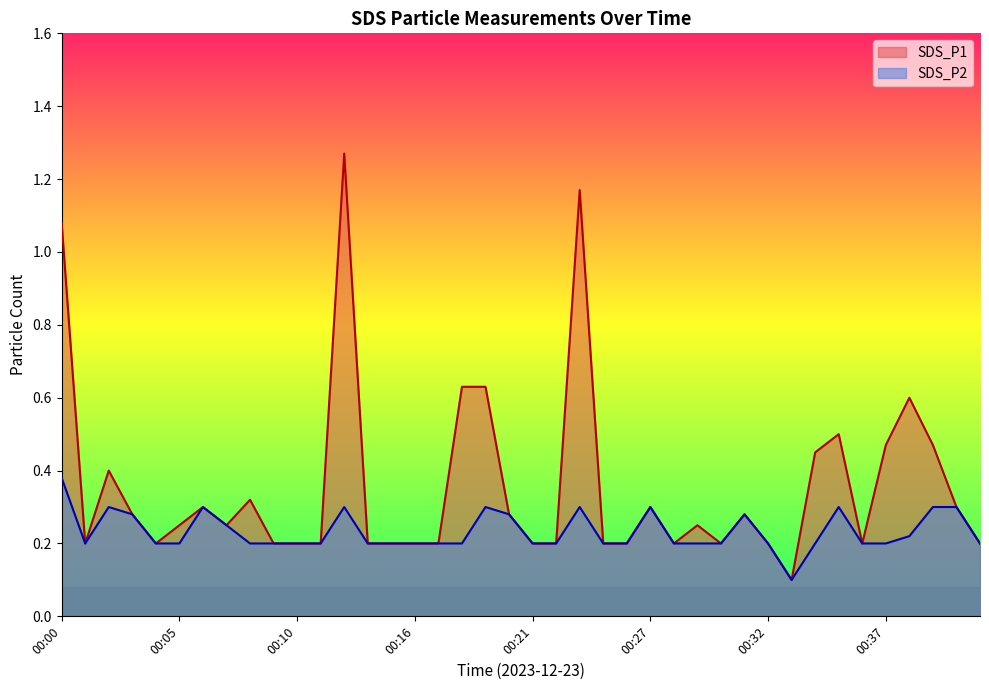

True or false: SDS_P1 and SDS_P2 intersect in this chart.

False